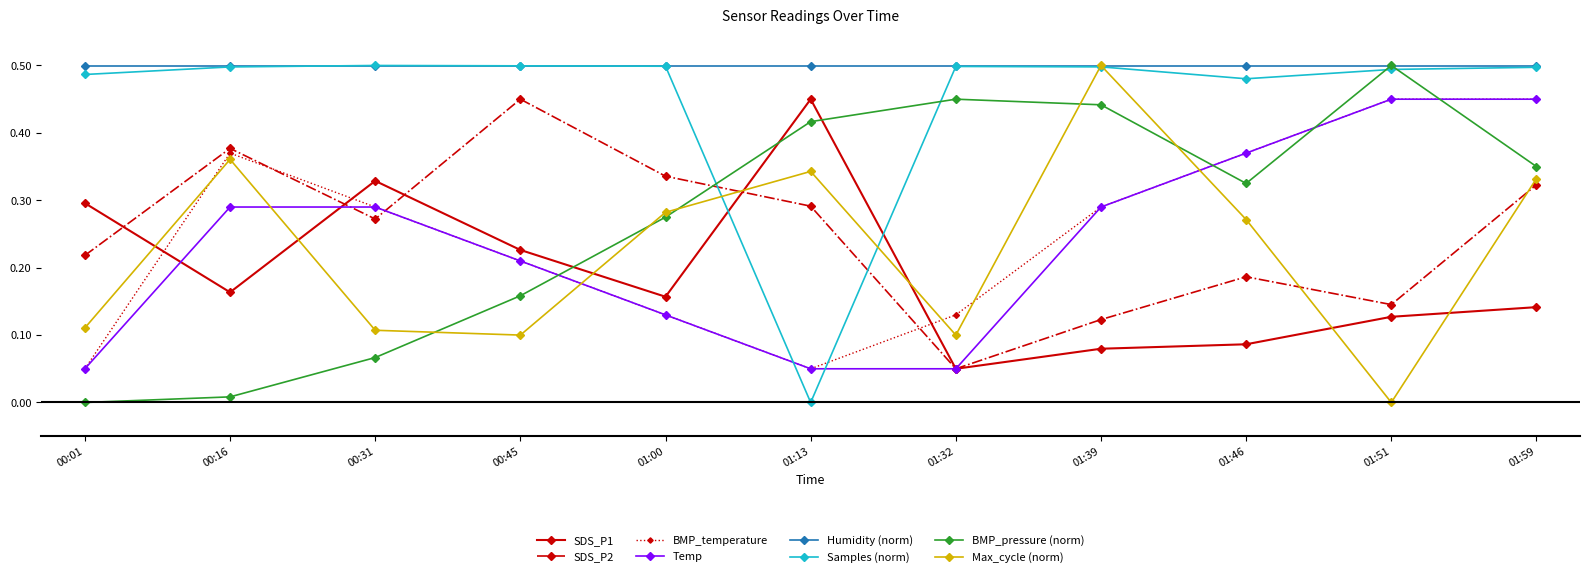

The Temp series shows 0.5 at 01:59. True or false?

True